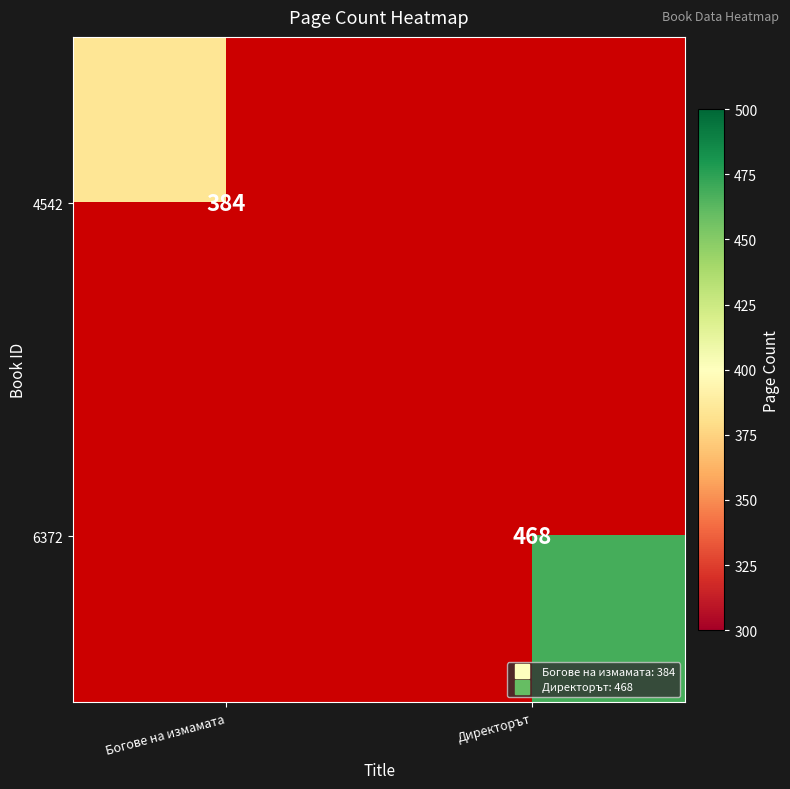

What is the maximum value shown in the chart?

468.0